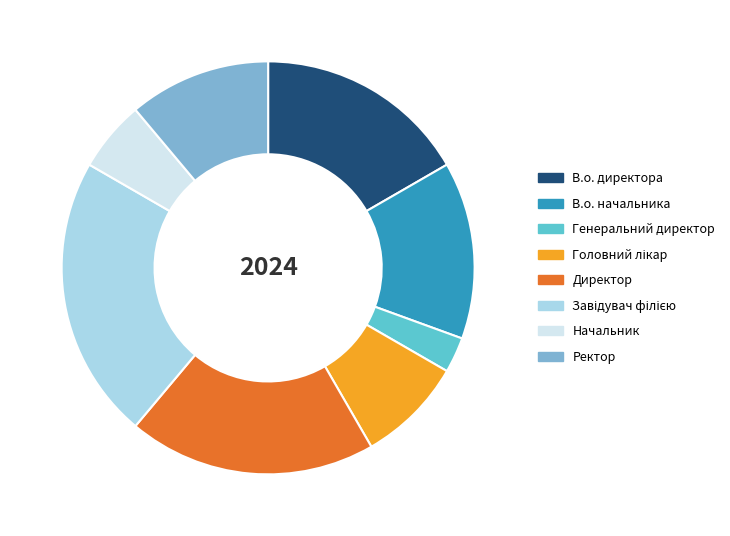

Which slice is the smallest?

Генеральний директор